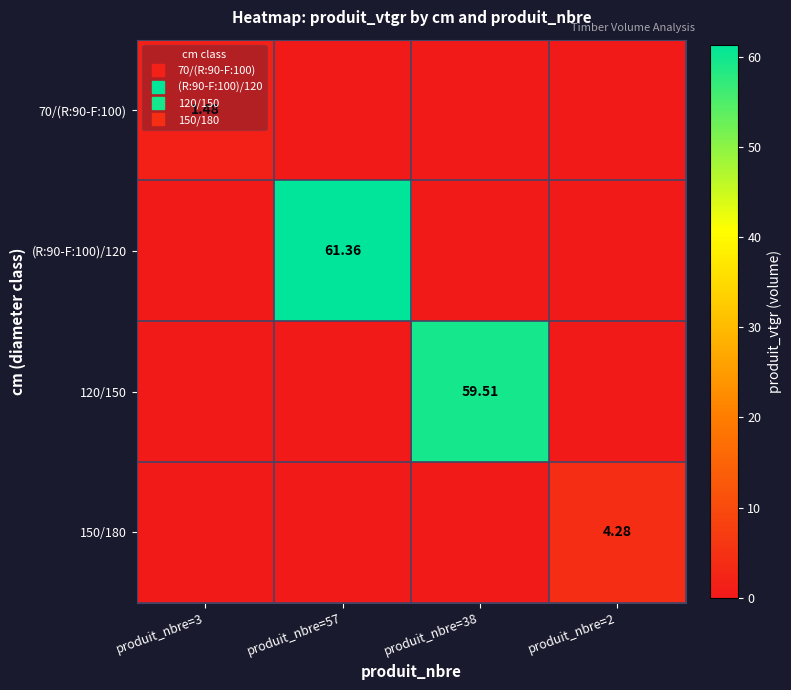

The value of (R:90-F:100)/120 at produit_nbre=2 is 0.0. True or false?

True